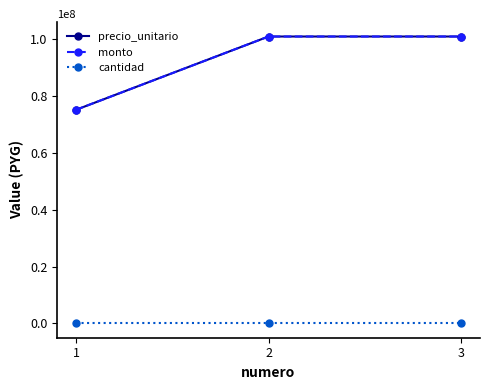

Is it true that precio_unitario equals 100995850 at 3?

True